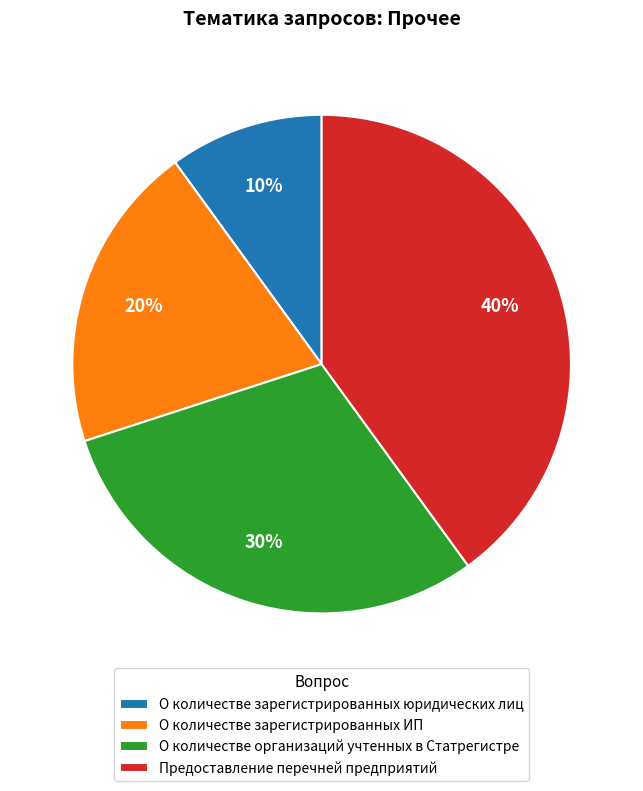

To the nearest percent, what is the average slice percentage?

25%